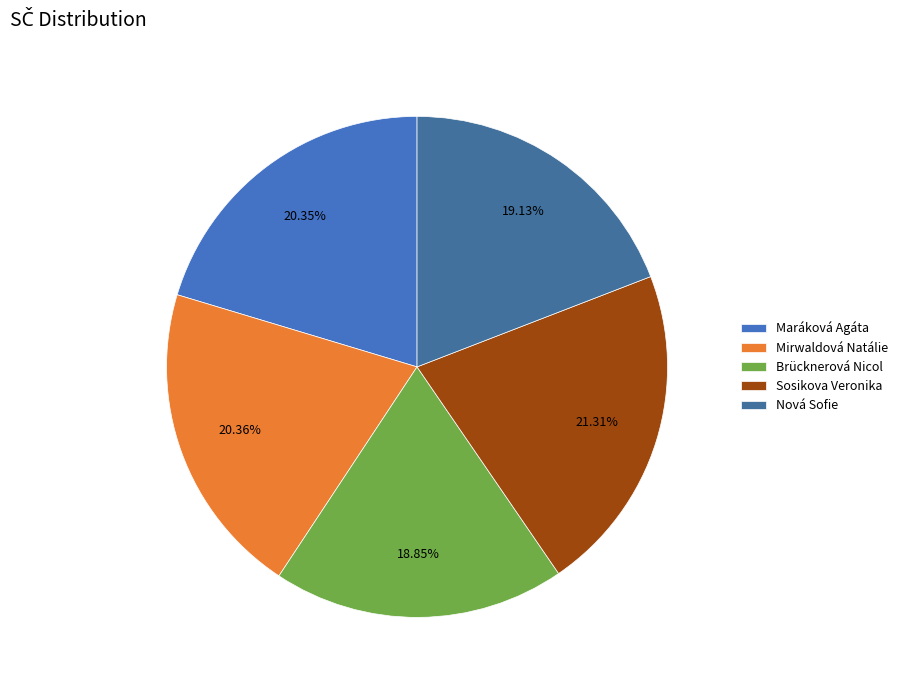

To the nearest percent, what is the average slice percentage?

20%